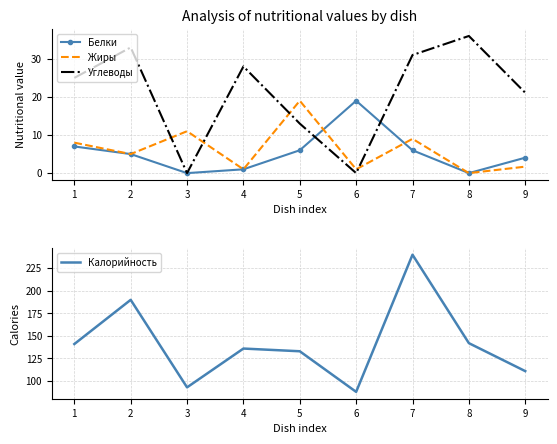

What is the spread (max minus min) of values at 4?

135.0